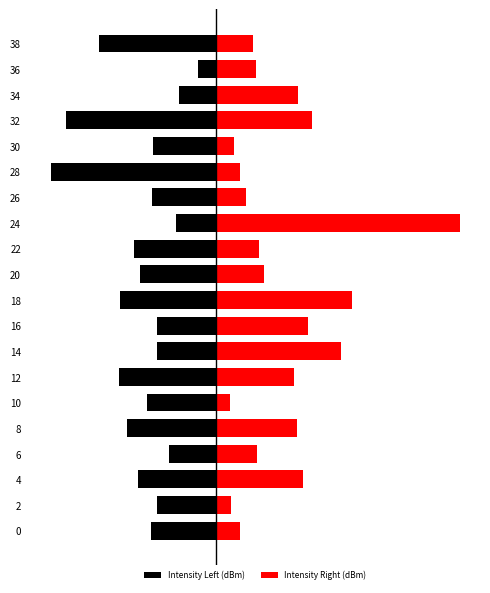

At which label does Intensity Right (dBm) first exceed 5?

4